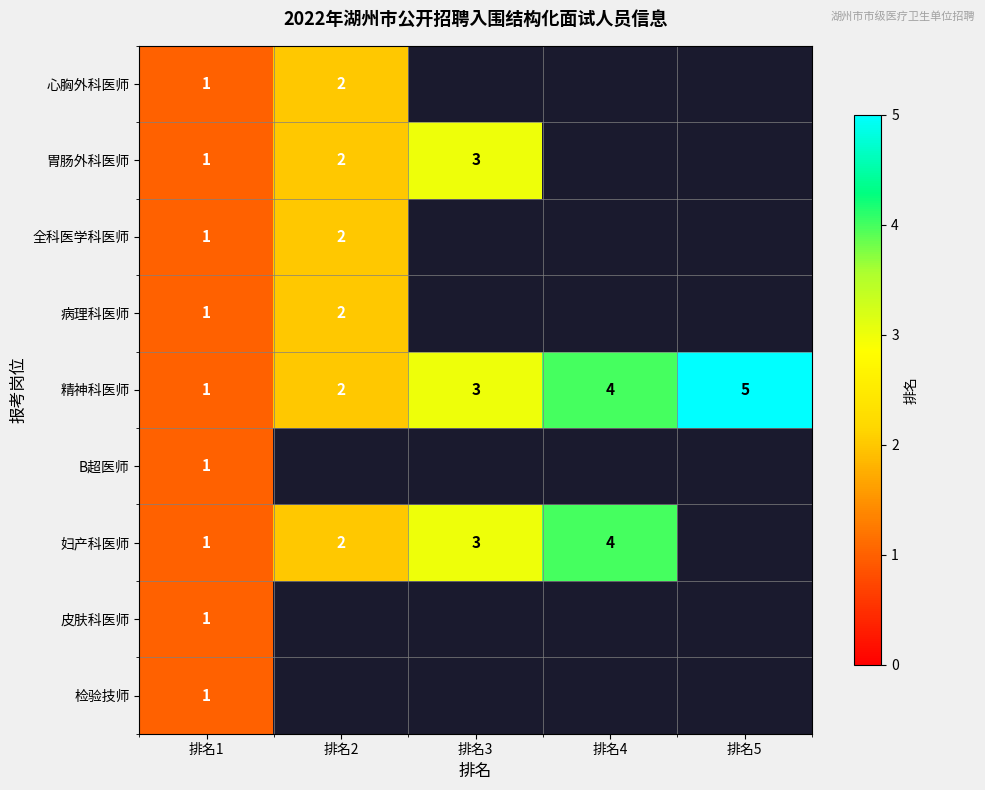

List the labels in order of 精神科医师 value, largest first.

排名5, 排名4, 排名3, 排名2, 排名1